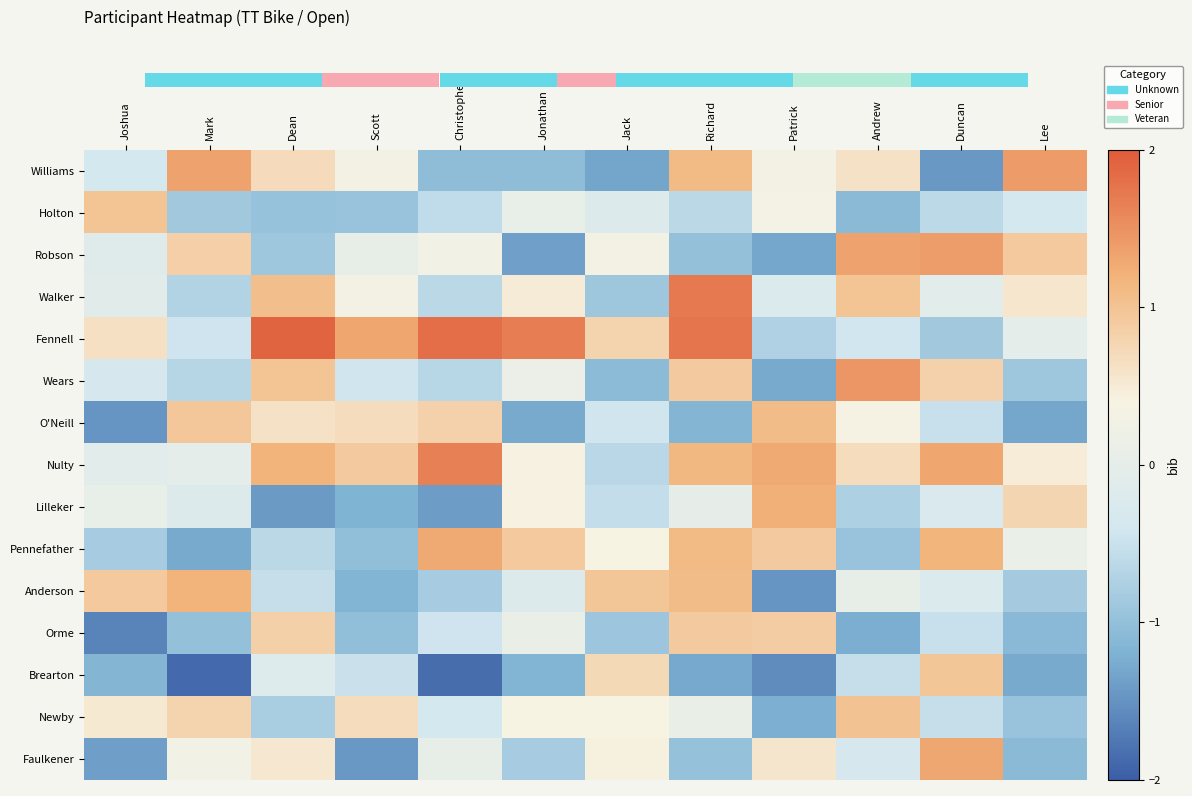

Read the Newby value at Mark.

0.8